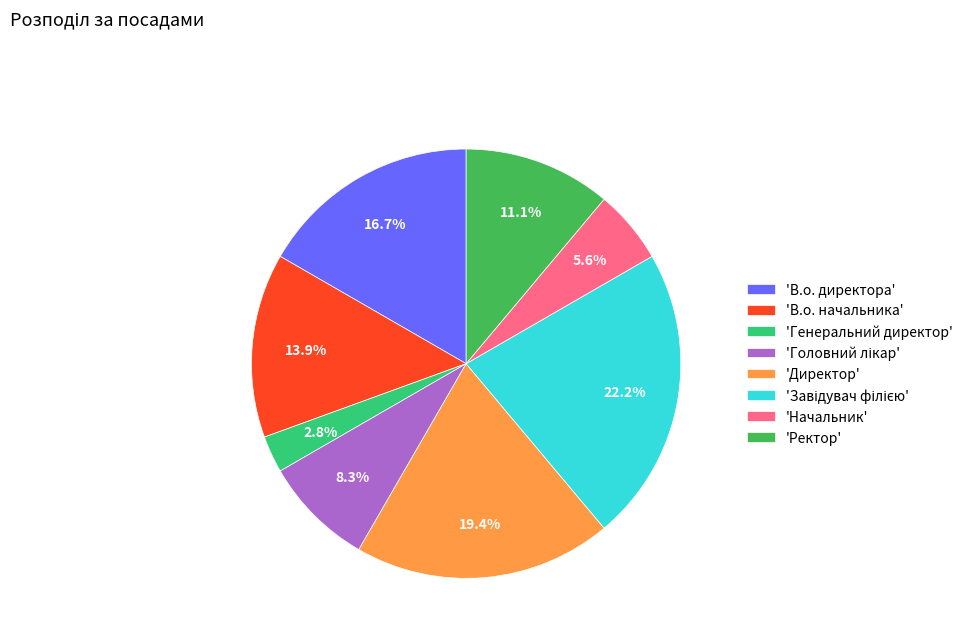

Which slice is the smallest?

'Генеральний директор'